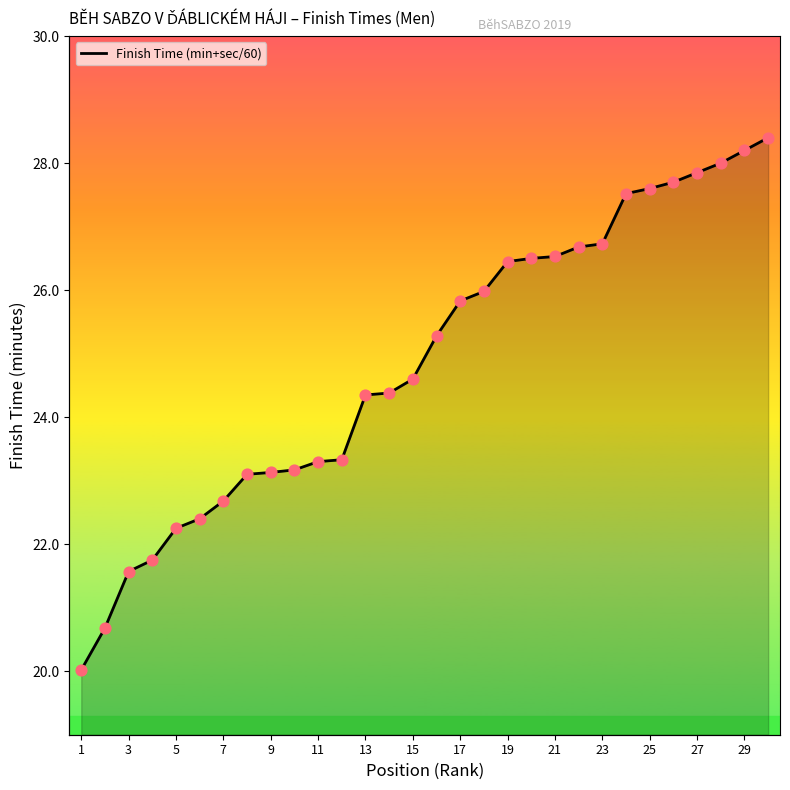

Is the value of Finish Time (min+sec/60) at 23 greater than the value of Position at 10?

Yes